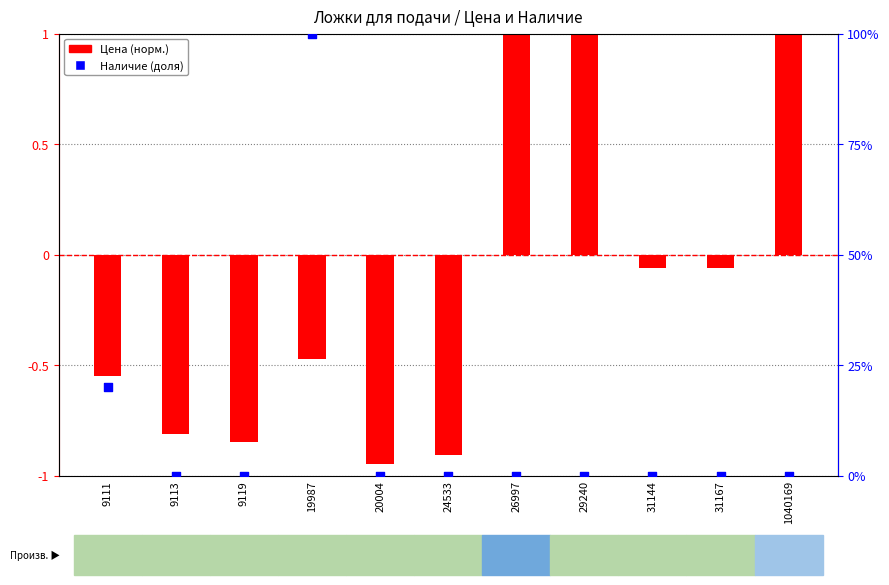

Is the value of Цена (норм.) at 19987 greater than the value of Наличие (доля) at 9111?

No